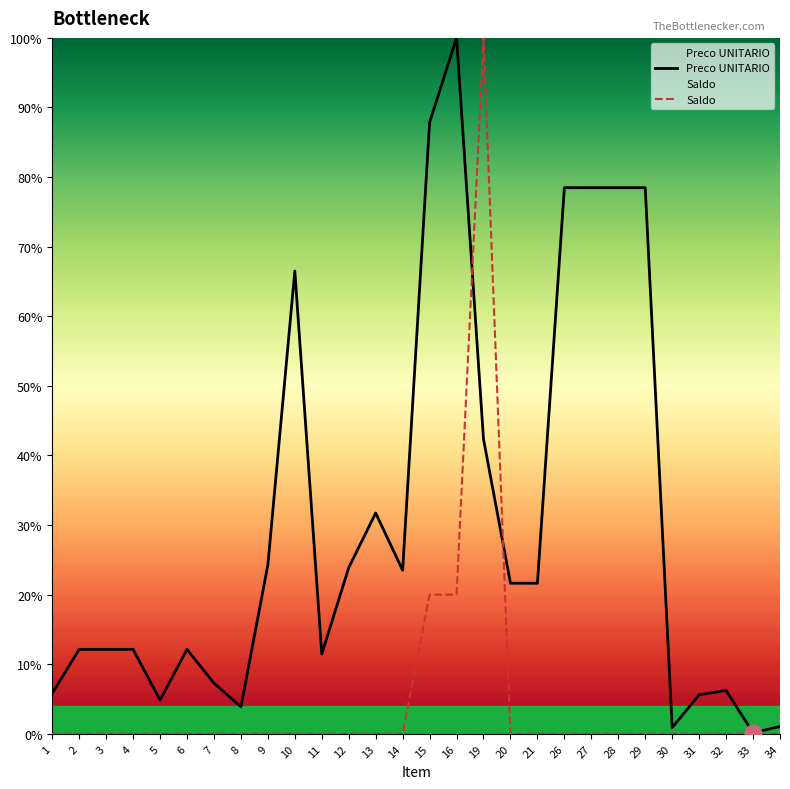

Between 1 and 26, which series saw the biggest shift?

Preco UNITARIO